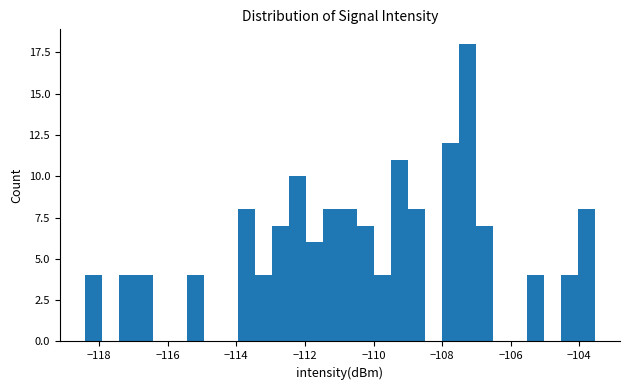

Around what value on the x-axis is the tallest bar? Give the approximate position of its centre, as read against the axis.

-107.2